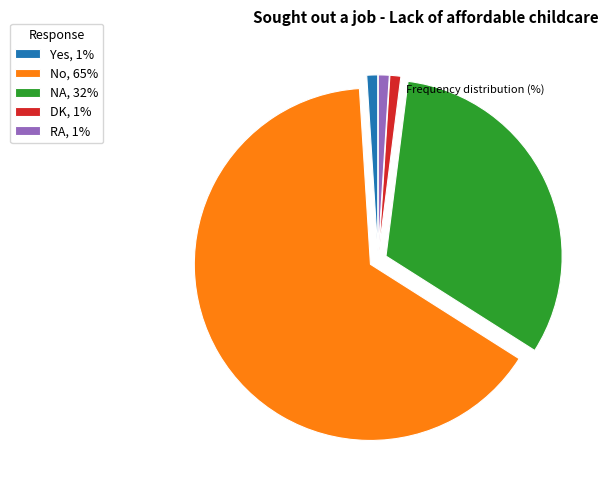

Is it true that No, 65% is 65% of the pie?

True